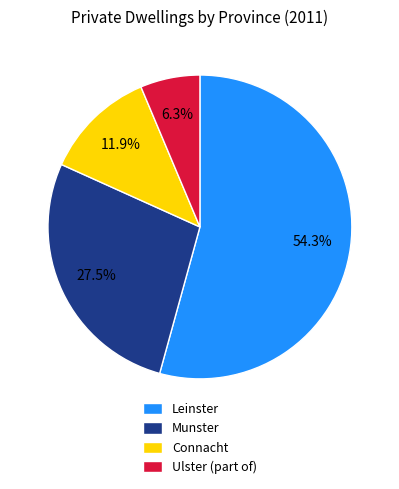

Does Leinster represent more than half of the total?

Yes